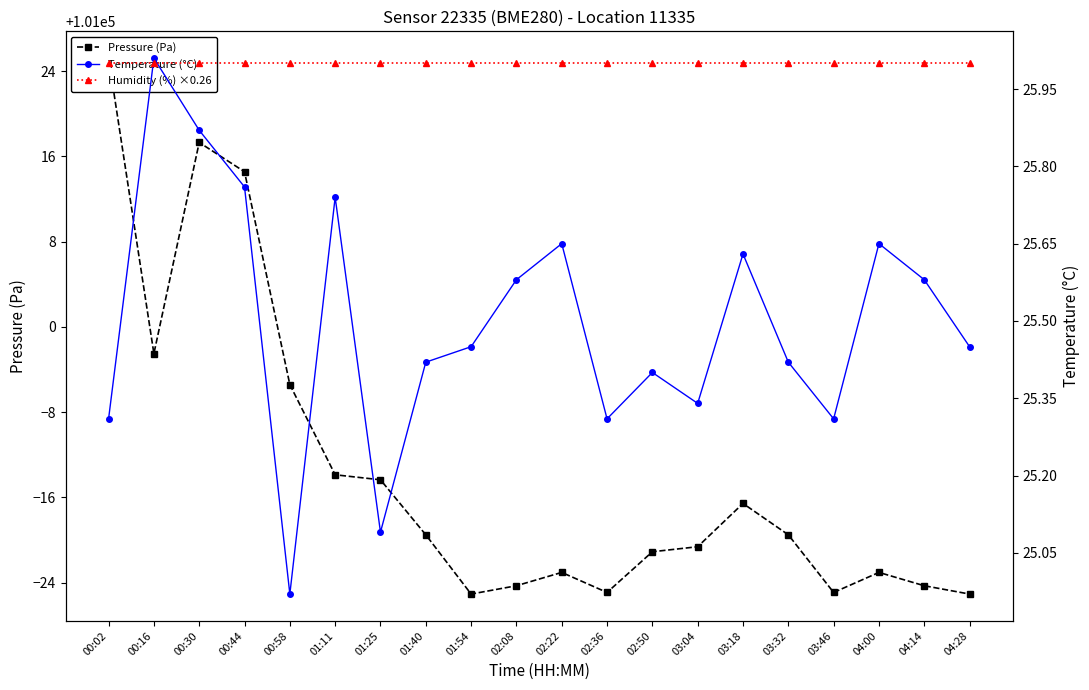

What value does the Temperature (°C) series have at 01:11?

25.7